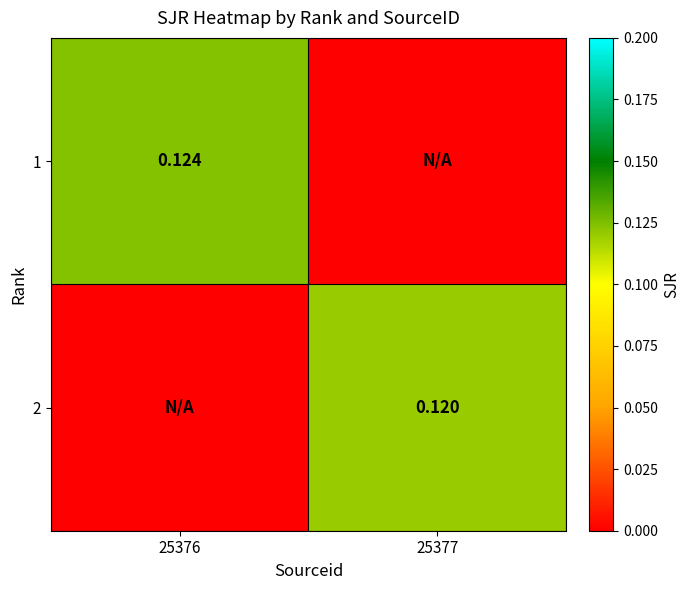

Is the value of 1 at 25376 greater than the value of 2 at 25377?

Yes